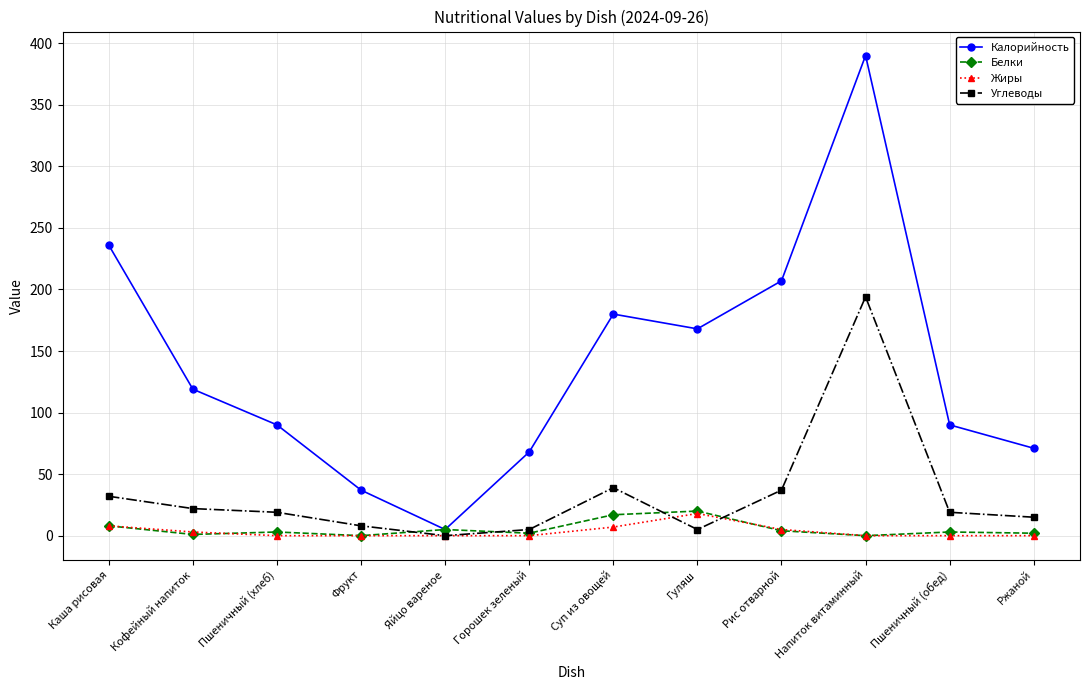

In Калорийность, how many points are lower than both neighbors (excluding endpoints)?

2